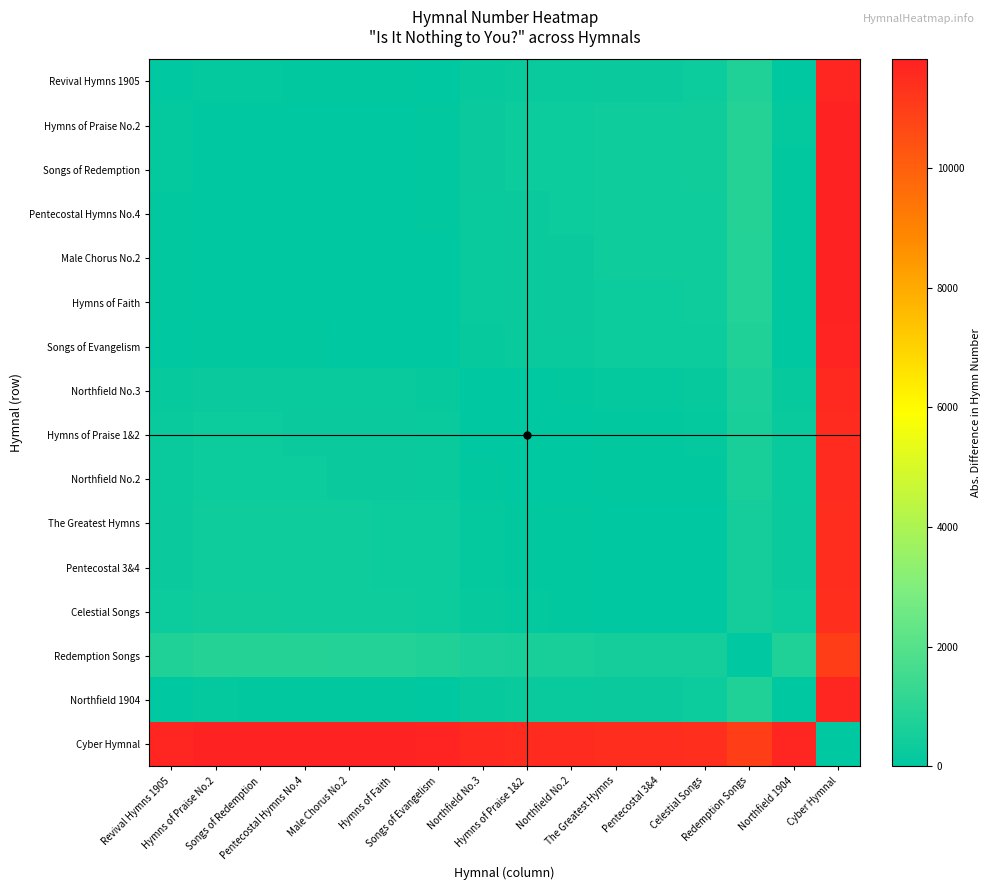

What is the spread (max minus min) of values at The Greatest Hymns?

11454